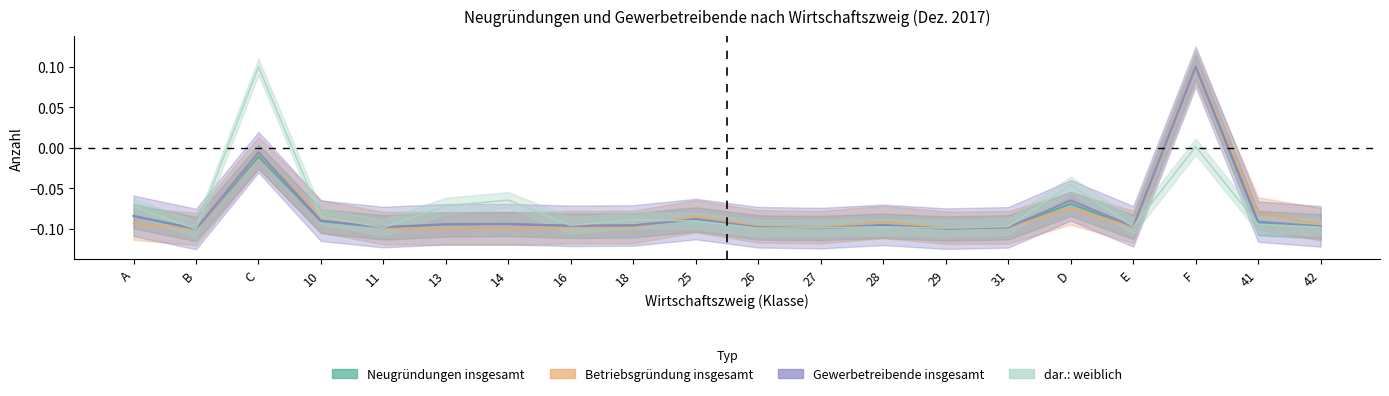

What is the difference between the maximum and minimum values in the Gewerbetreibende insgesamt series?

0.2